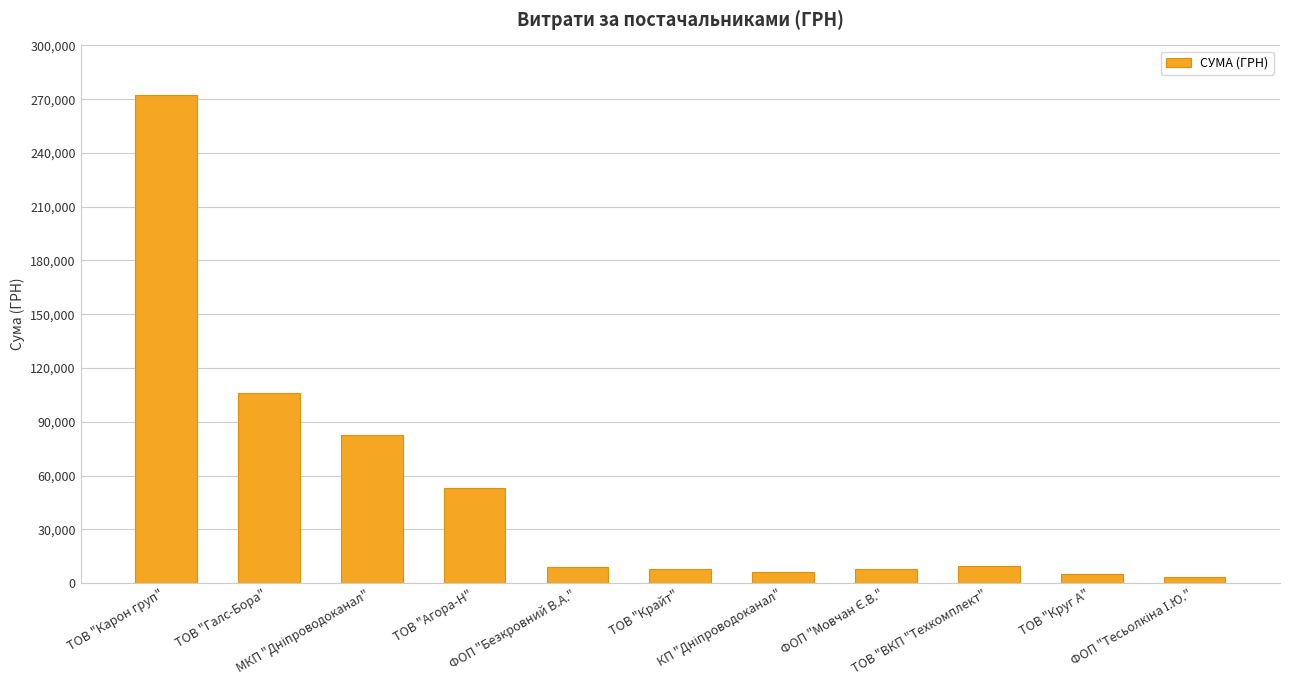

True or false: the data shows 53087.1 at ТОВ "Агора-Н".

True